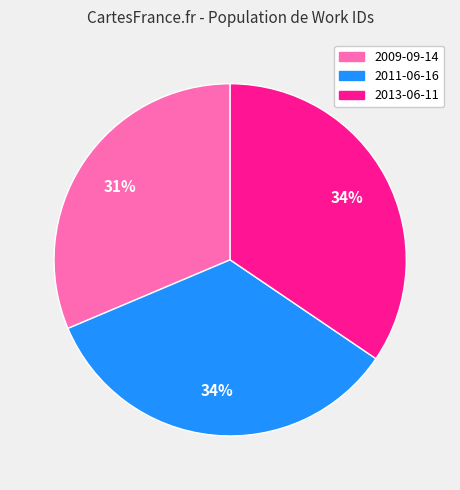

What is the smallest slice in the pie chart?

2009-09-14